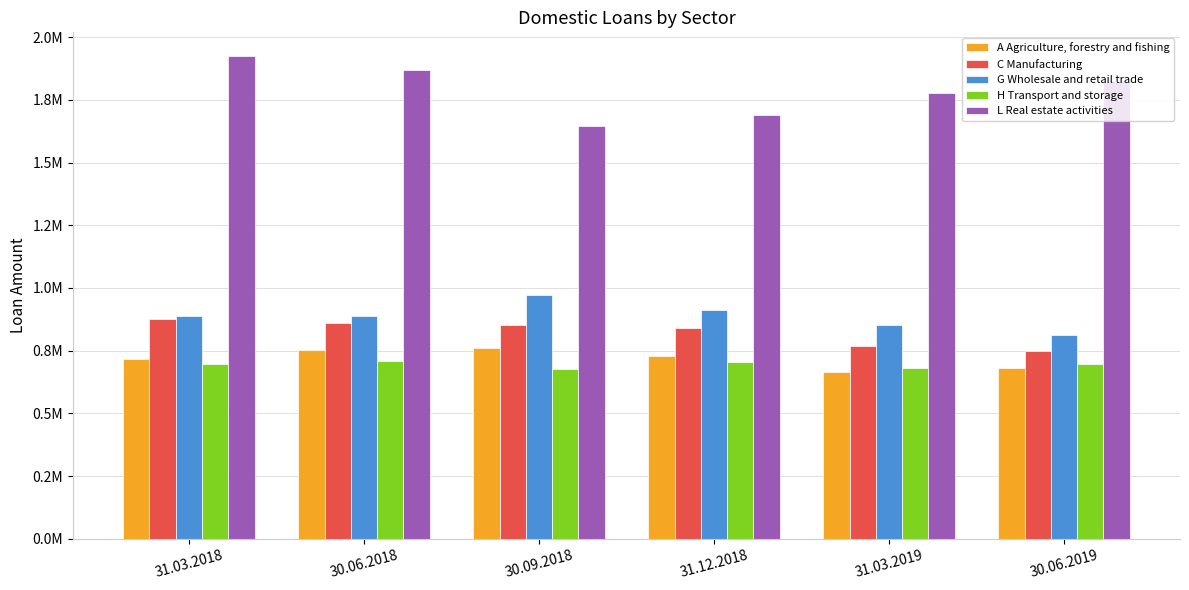

What are all the series names shown in the legend?

A Agriculture, forestry and fishing, C Manufacturing, G Wholesale and retail trade, H Transport and storage, L Real estate activities